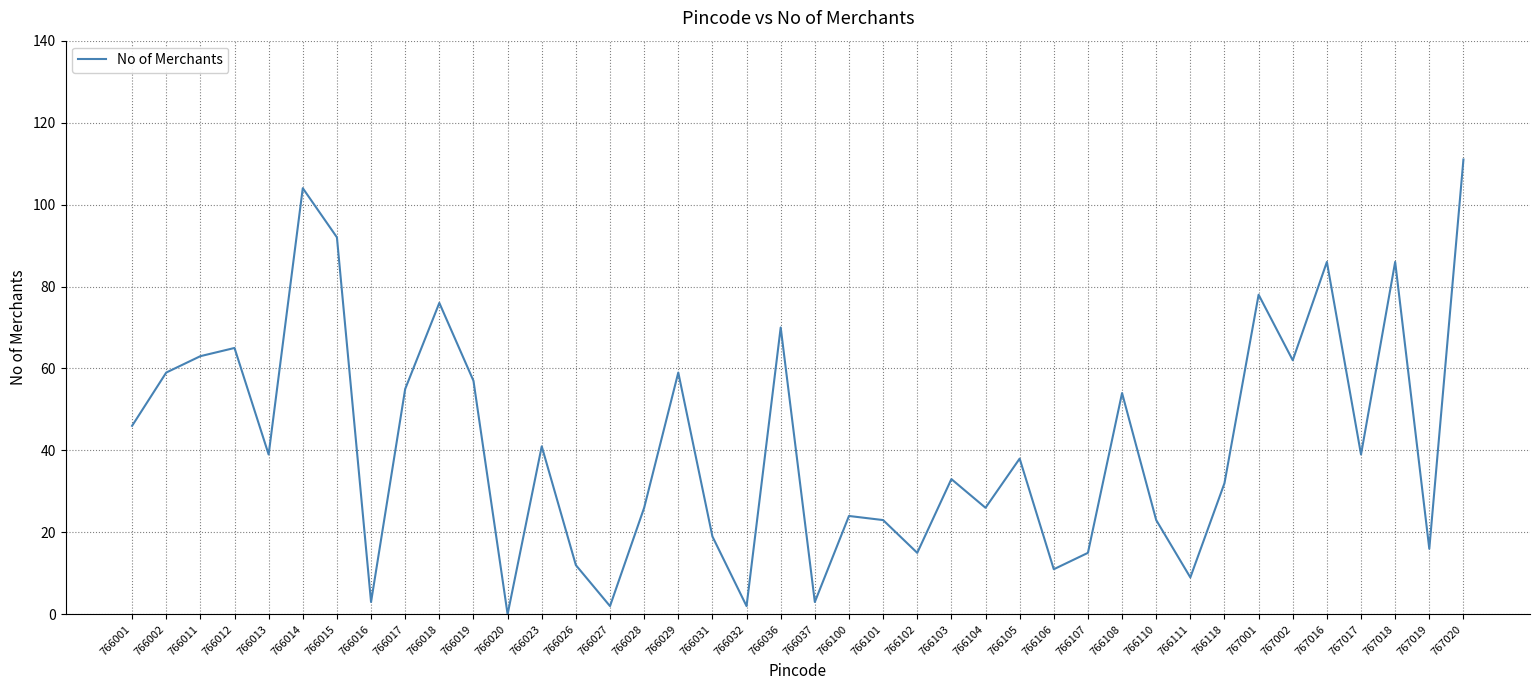

Reading left to right, extract all data points from this chart.

766001=46	766002=59	766011=63	766012=65	766013=39	766014=104	766015=92	766016=3	766017=55	766018=76	766019=57	766020=0	766023=41	766026=12	766027=2	766028=26	766029=59	766031=19	766032=2	766036=70	766037=3	766100=24	766101=23	766102=15	766103=33	766104=26	766105=38	766106=11	766107=15	766108=54	766110=23	766111=9	766118=32	767001=78	767002=62	767016=86	767017=39	767018=86	767019=16	767020=111